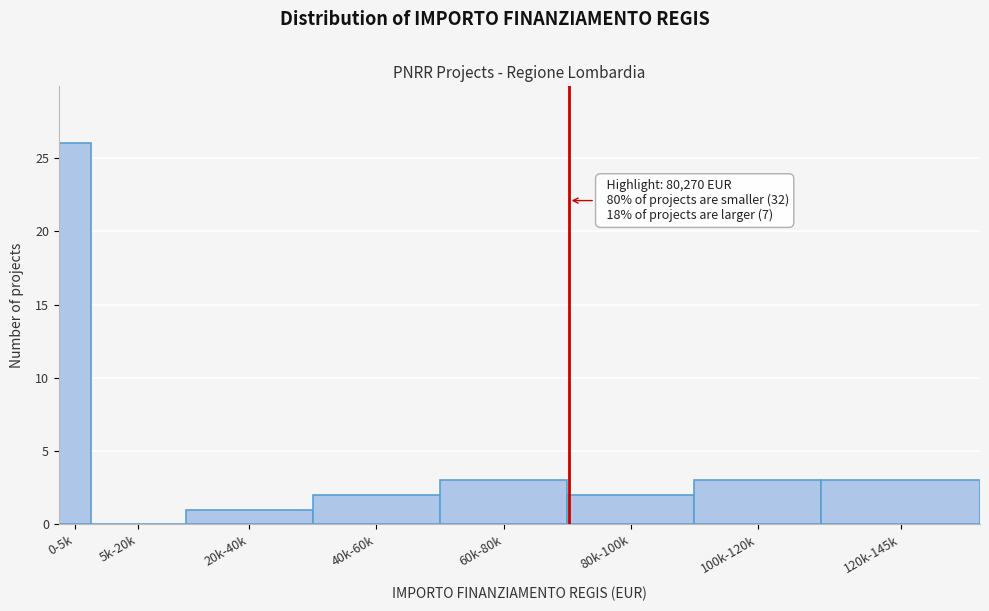

Reading left to right, list all the values displayed in this chart.

0-5k=26	5k-20k=0	20k-40k=1	40k-60k=2	60k-80k=3	80k-100k=2	100k-120k=3	120k-145k=3